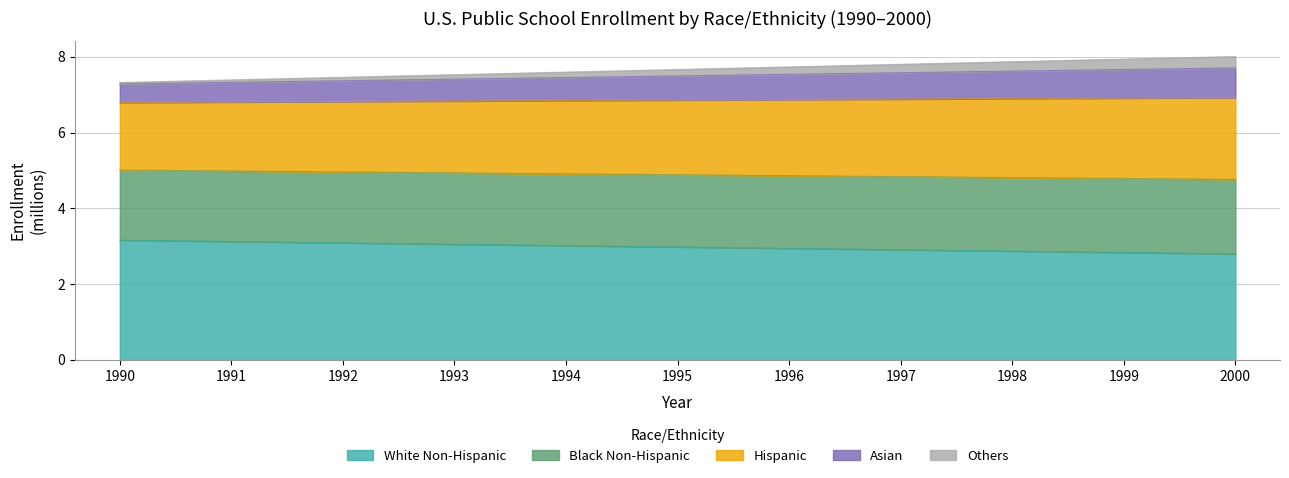

Where is White Non-Hispanic nearest to the value 2?

2000